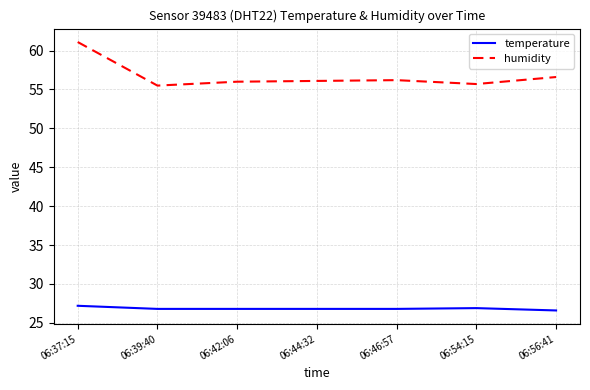

The value of temperature at 06:54:15 is 7.6. True or false?

False